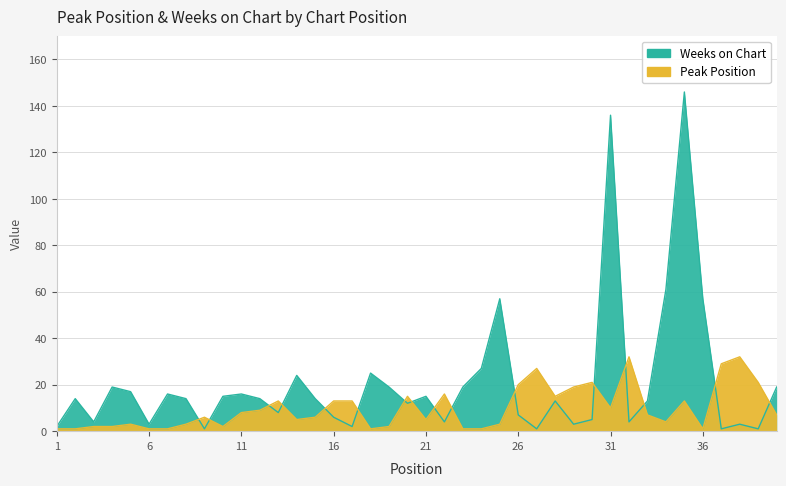

What are all the series names shown in the legend?

Peak Position, Weeks on Chart